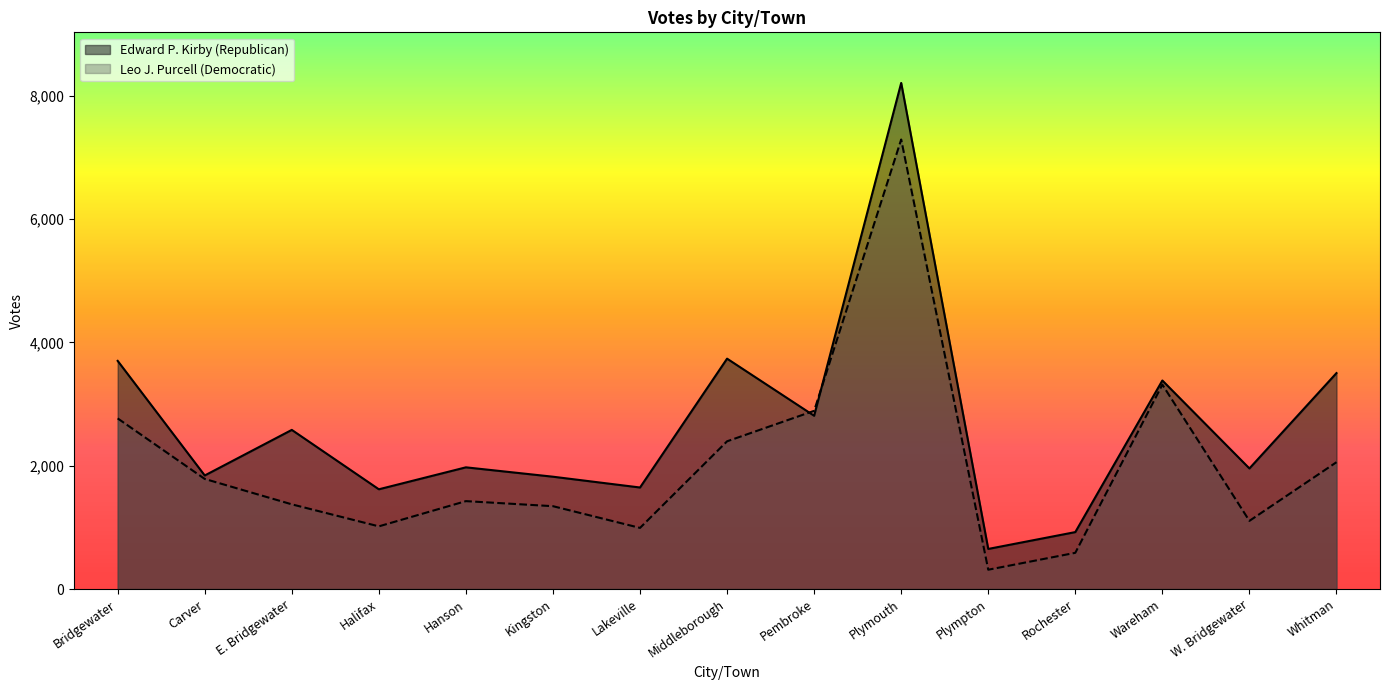

Between Middleborough and Kingston, which is larger?

Middleborough